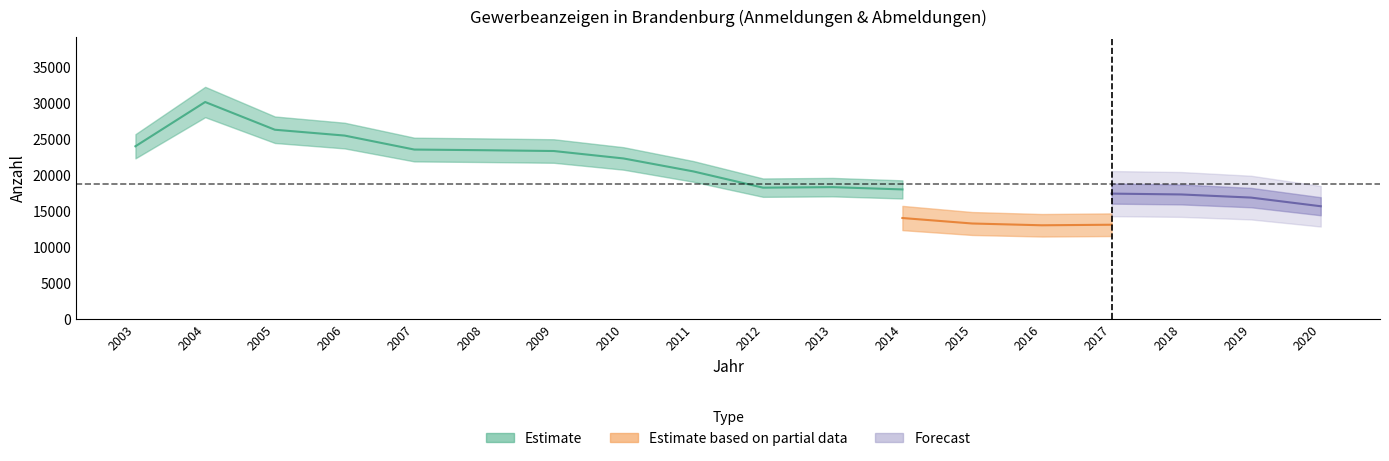

Where is the first local minimum for Abmeldungen?

2013